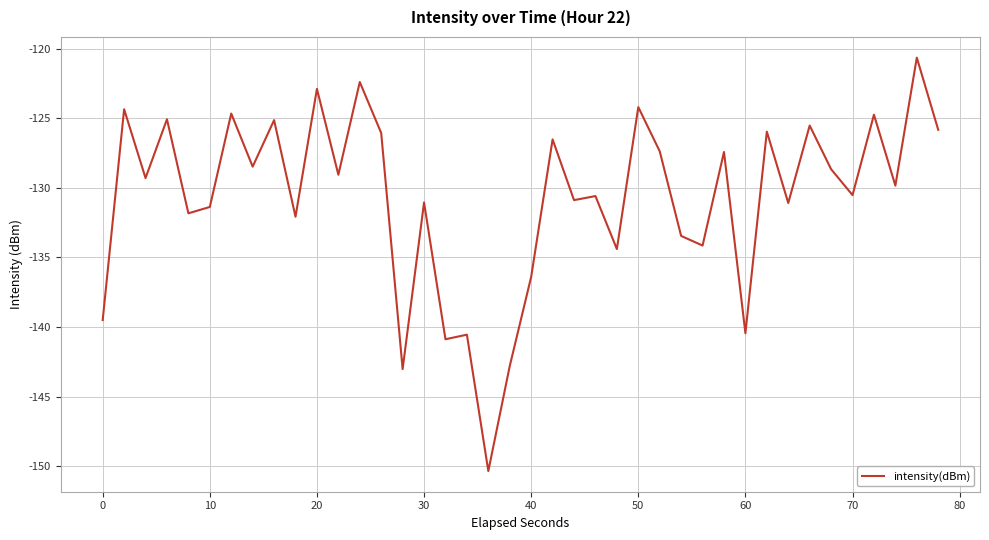

What is the smallest value displayed?

-150.4